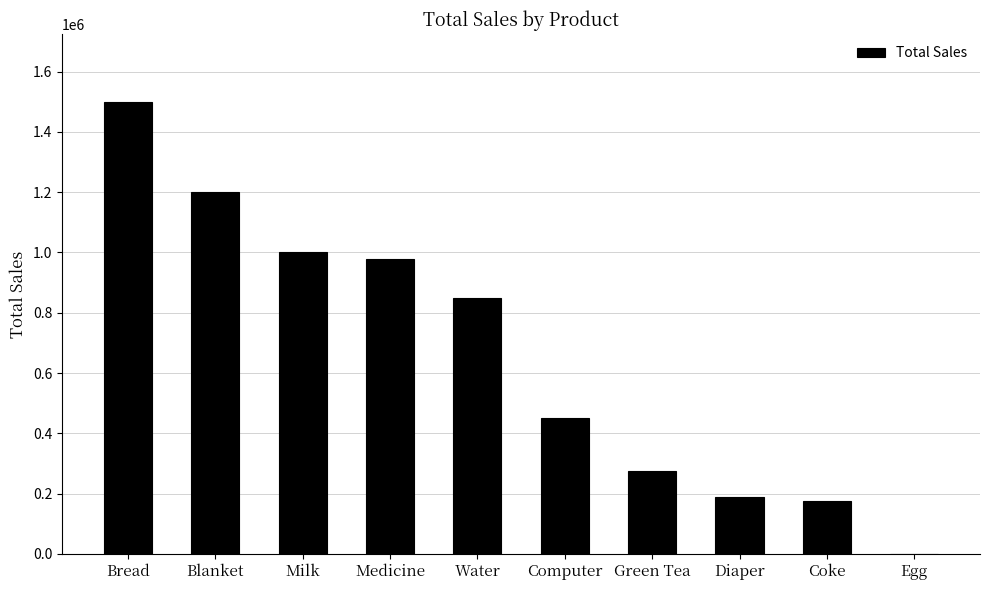

At which category does the chart reach its peak across all series?

Bread